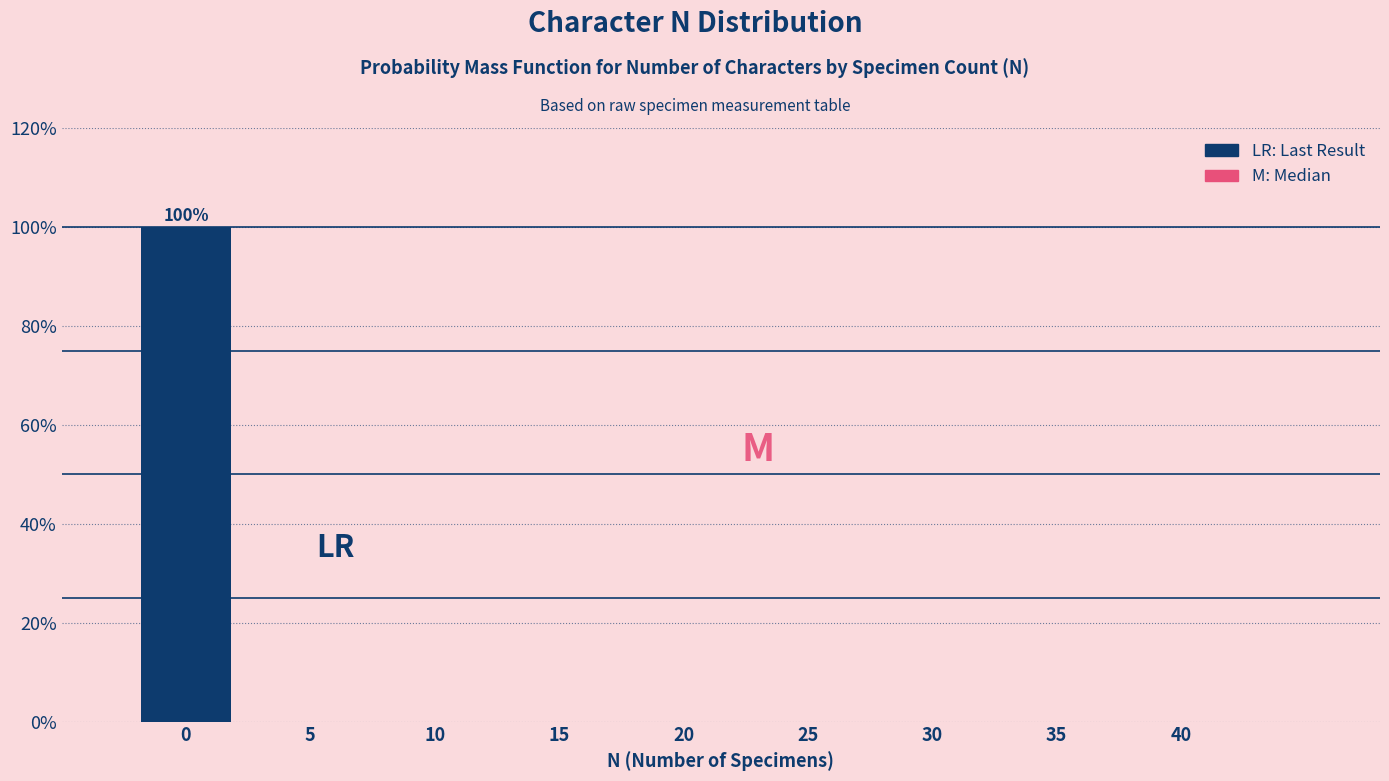

Reading right to left, list all the values displayed in this chart.

40=0	35=0	30=0	25=0	20=0	15=0	10=0	5=0	0=100